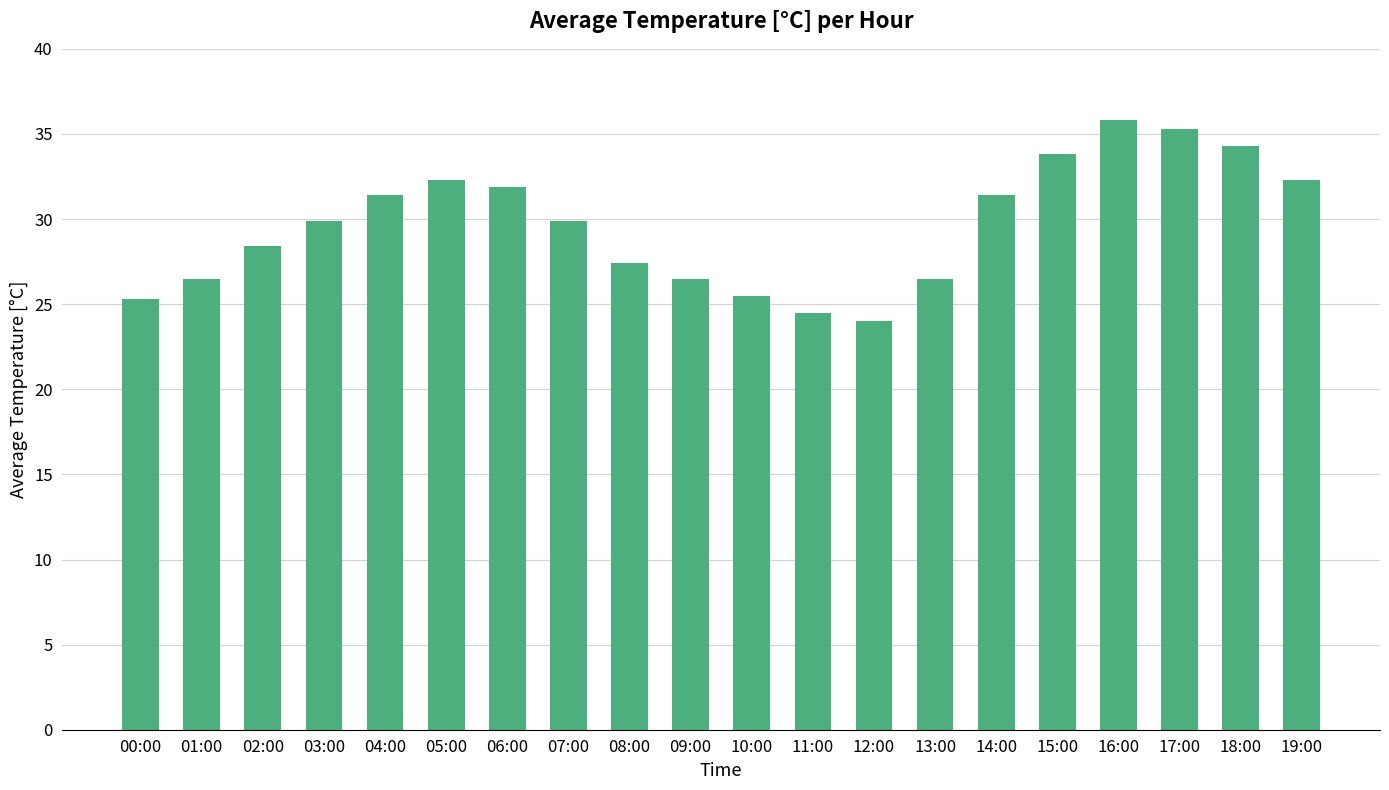

What is the greatest value displayed?

35.8